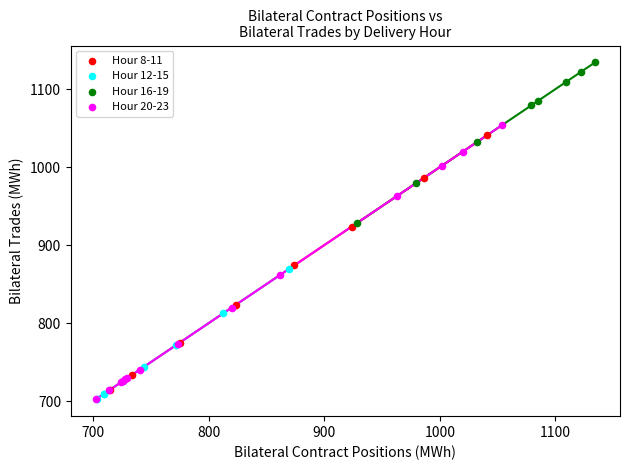

Which series contains the highest Y value?

Hour 16-19